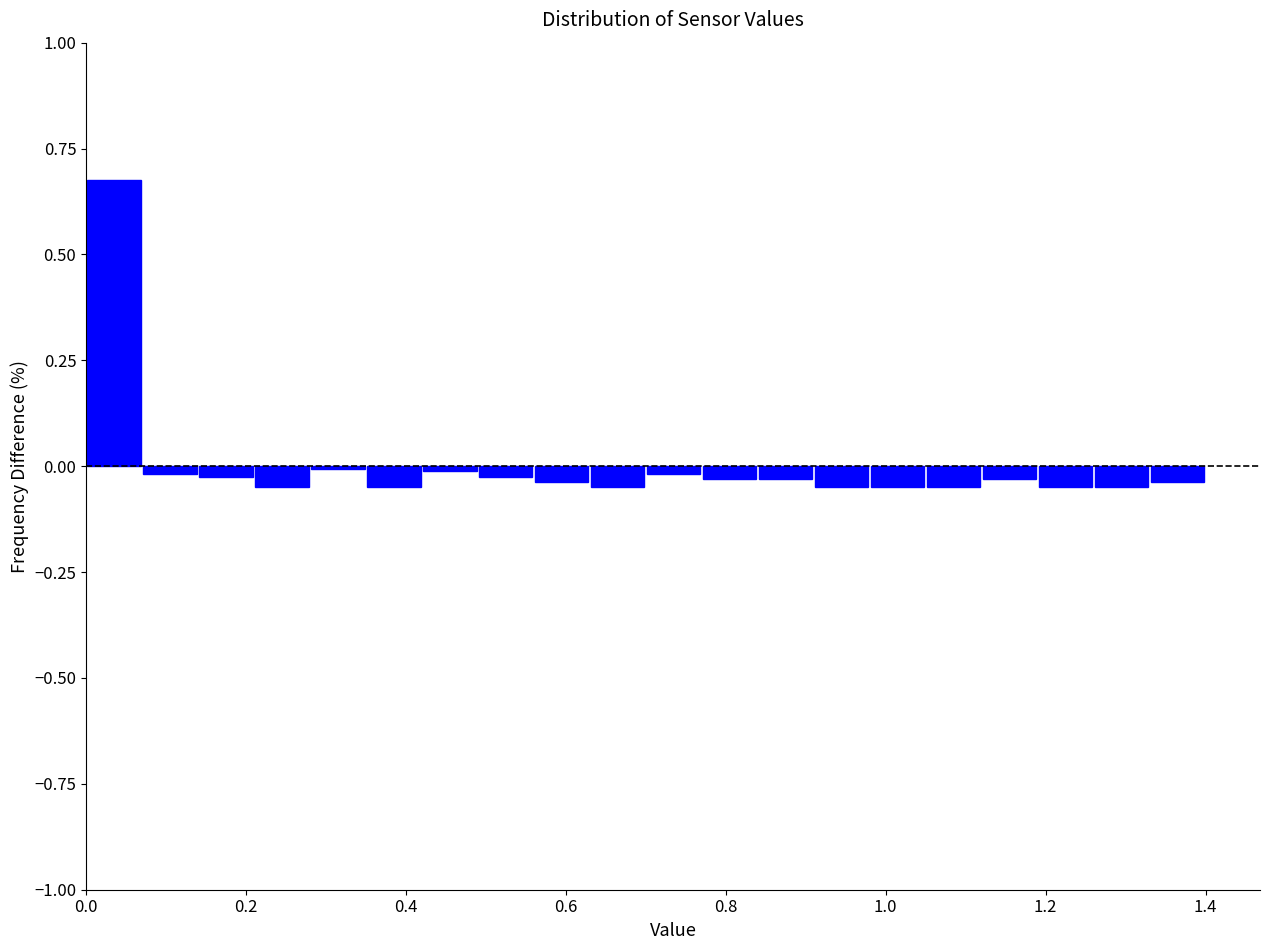

Read against the x-axis, roughly where is the centre of the tallest bar?

0.04